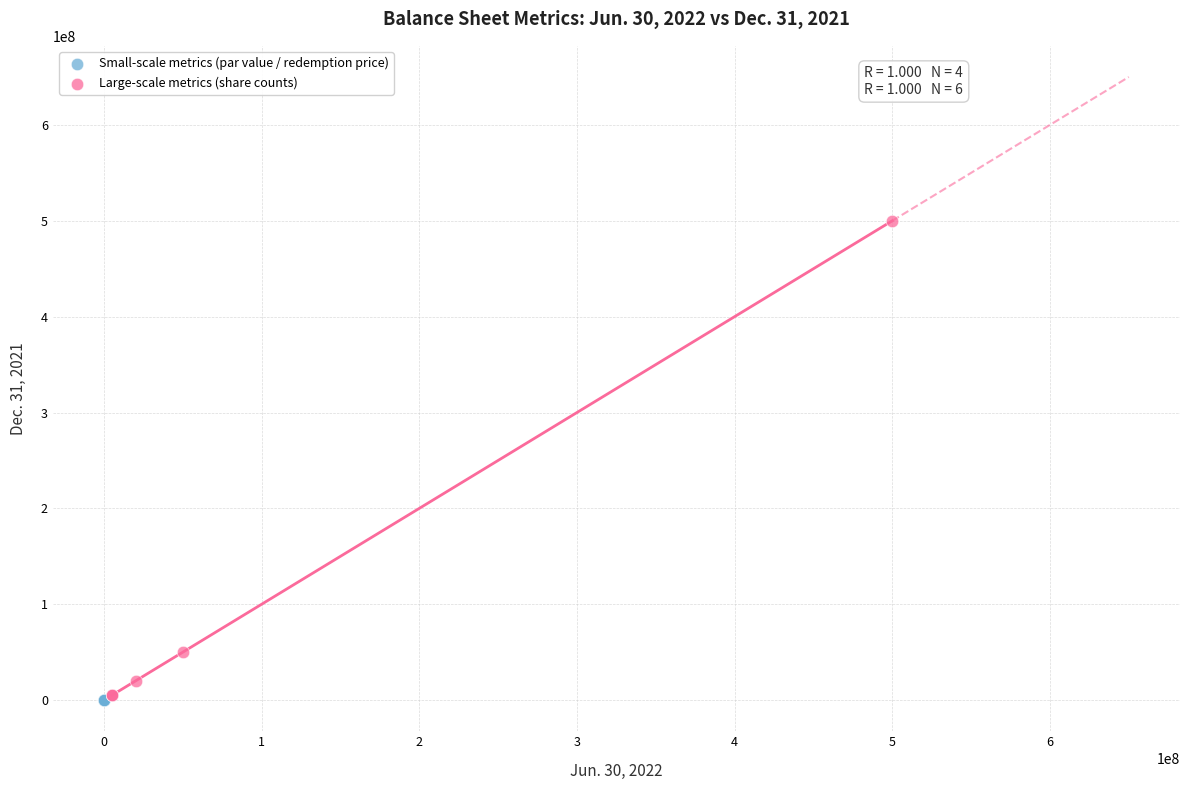

Which series has the largest Y range (max minus min)?

Large-scale metrics (share counts)